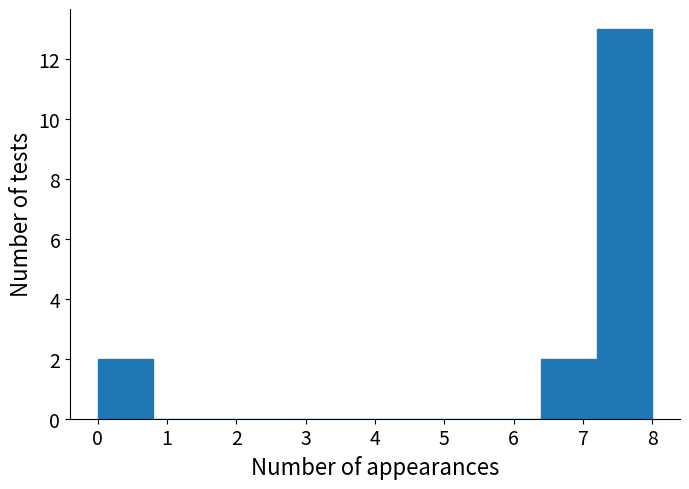

Reading left to right, transcribe this chart: for each bar, give the range it covers on the x-axis and its height. The values are not printed on the chart, so give them approximately, as read against the axis.

0.0 to 0.8: 2
0.8 to 1.6: 0
1.6 to 2.4: 0
2.4 to 3.2: 0
3.2 to 4.0: 0
4.0 to 4.8: 0
4.8 to 5.6: 0
5.6 to 6.4: 0
6.4 to 7.2: 2
7.2 to 8.0: 13